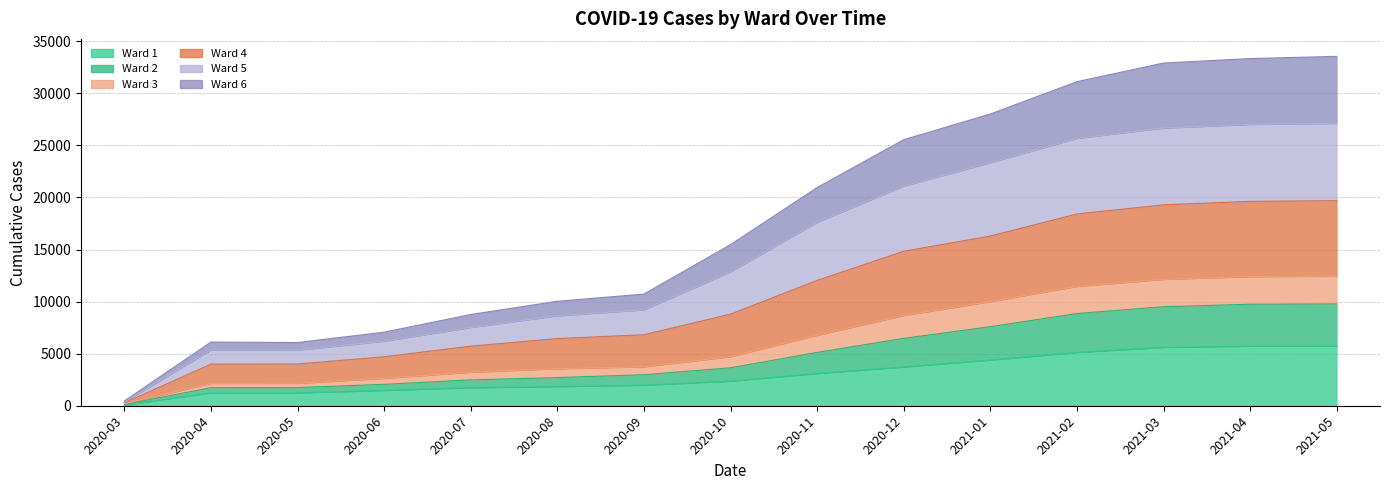

What is the difference between the Ward 5 values at 2020-08 and 2020-10?

2348